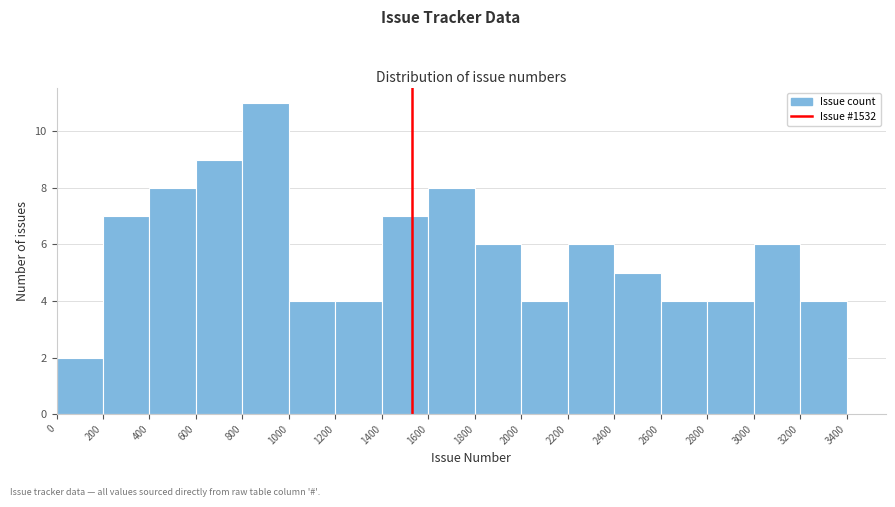

Reading left to right, transcribe this chart: for each bar, give the range it covers on the x-axis and its height. The values are not printed on the chart, so give them approximately, as read against the axis.

0 to 200: 2
200 to 400: 7
400 to 600: 8
600 to 800: 9
800 to 1000: 11
1000 to 1200: 4
1200 to 1400: 4
1400 to 1600: 7
1600 to 1800: 8
1800 to 2000: 6
2000 to 2200: 4
2200 to 2400: 6
2400 to 2600: 5
2600 to 2800: 4
2800 to 3000: 4
3000 to 3200: 6
3200 to 3400: 4